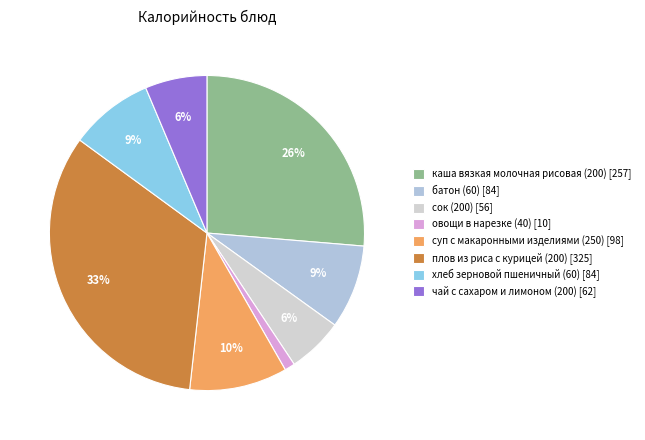

Between батон (60) and плов из риса с курицей (200), which is larger?

плов из риса с курицей (200)